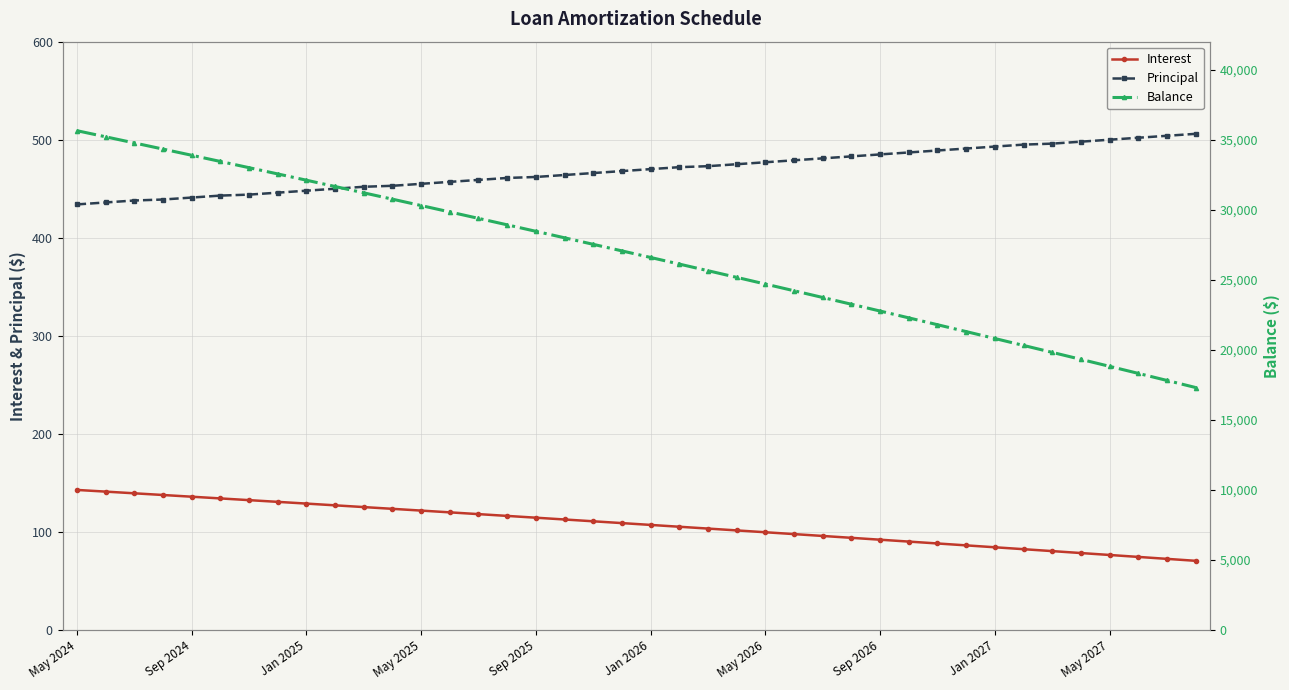

Rank the series by their maximum value, from highest to lowest.

Balance, Principal, Interest